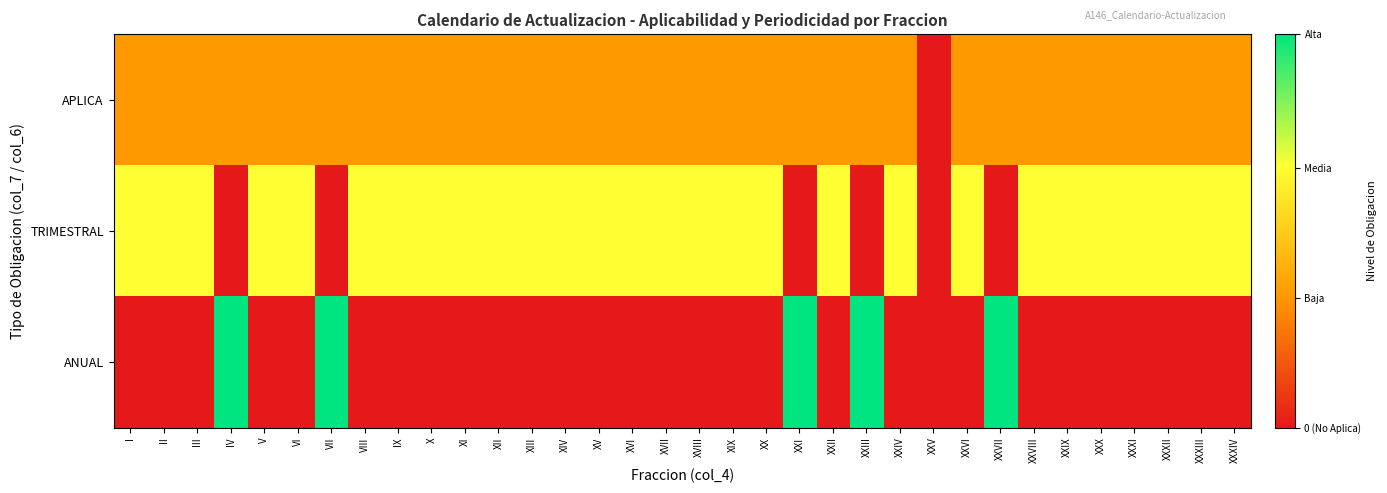

What is the difference between the highest and lowest values at XV?

0.7